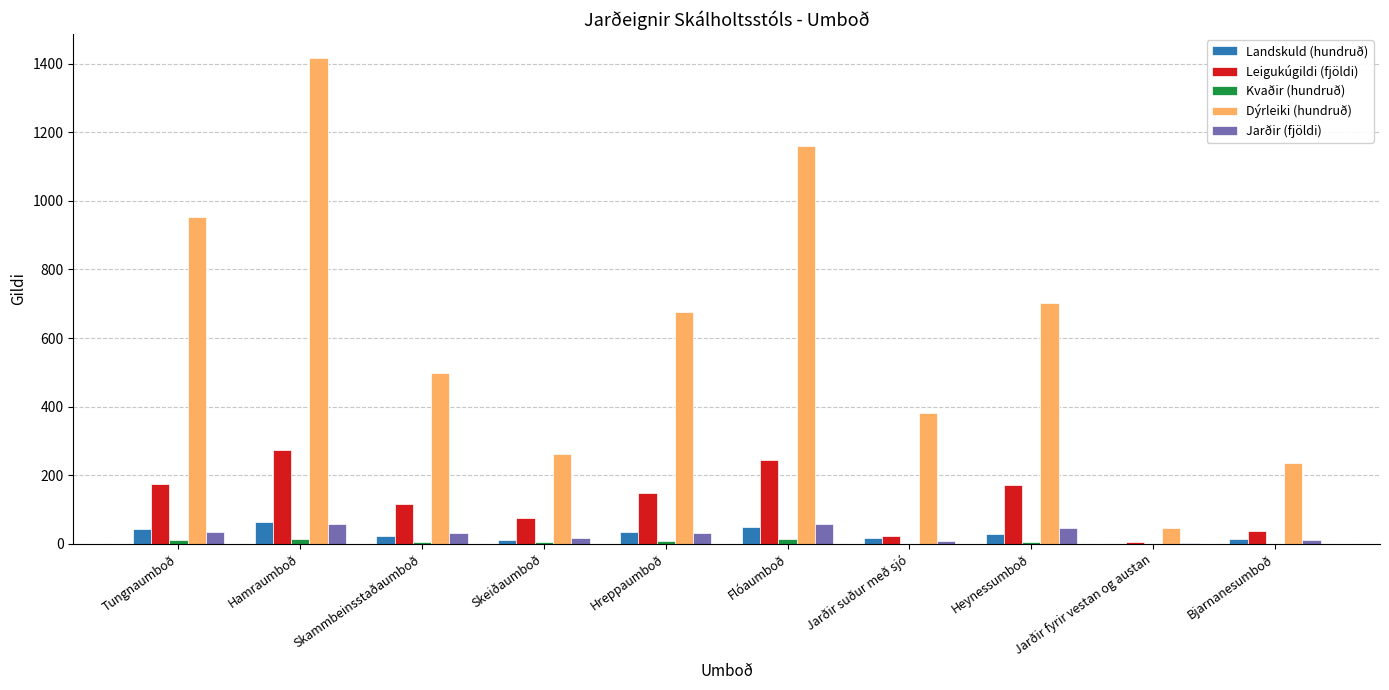

What is the sum of all Kvaðir (hundruð) values?

63.2